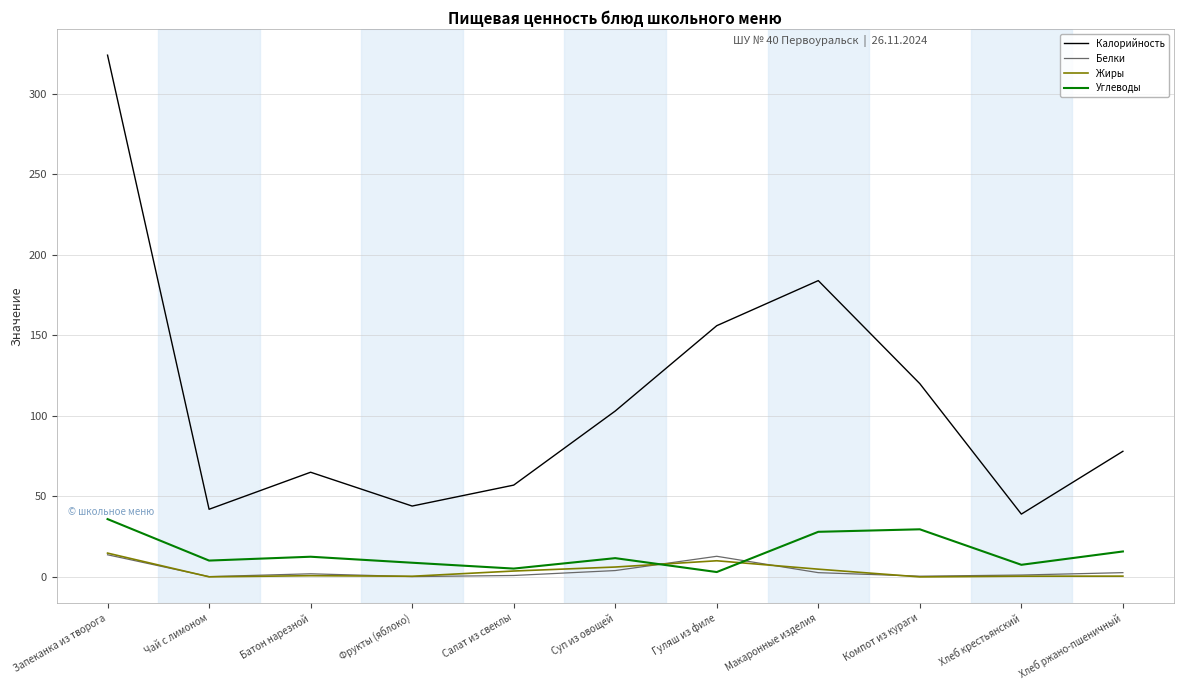

At which label does Белки first exceed 1?

Запеканка из творога